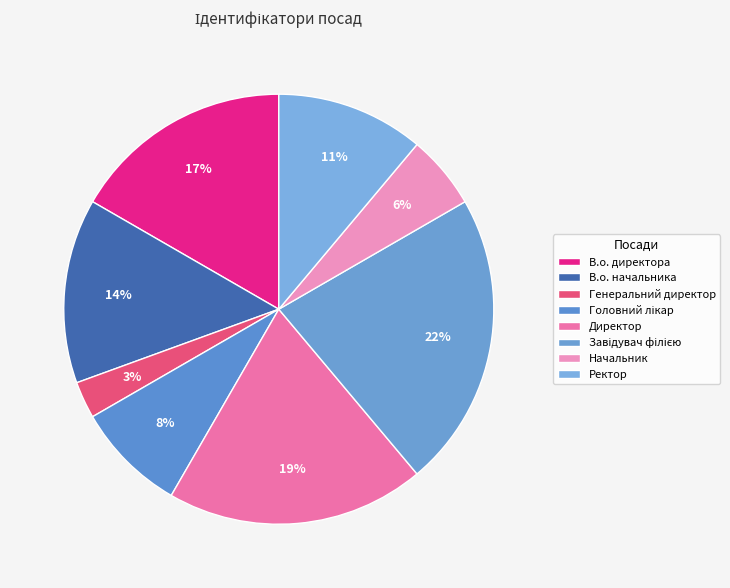

Which category has the biggest portion of the pie?

Завідувач філією